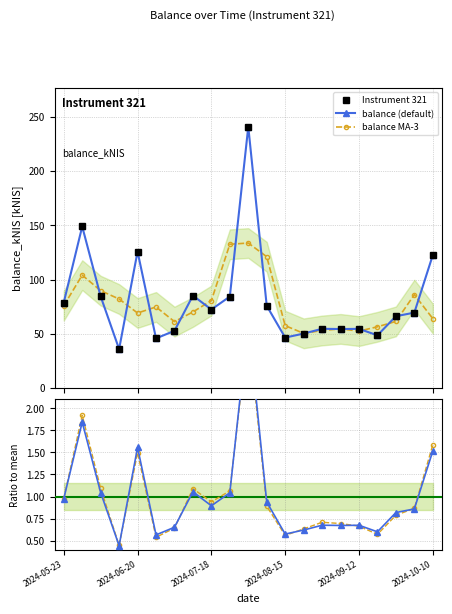

Reading left to right, list all the values displayed in this chart.

Instrument 321: 78.8	148.9	84.5	35.9	125.8	45.7	52.7	85.2	72.3	84.3	240.8	75.8	46.5	50.2	54.6	54.4	54.5	48.6	66.2	69.5	122.5
balance (default): 78.8	148.9	84.5	35.9	125.8	45.7	52.7	85.2	72.3	84.3	240.8	75.8	46.5	50.2	54.6	54.4	54.5	48.6	66.2	69.5	122.5
balance MA-3: 75.9	104.0	89.7	82.0	69.1	74.7	61.2	70.1	80.6	132.5	133.6	121.0	57.5	50.4	53.0	54.5	52.5	56.4	61.4	86.1	64.0
ratio (default): 1.0	1.8	1.0	0.4	1.6	0.6	0.7	1.1	0.9	1.0	3.0	0.9	0.6	0.6	0.7	0.7	0.7	0.6	0.8	0.9	1.5
ratio MA-3: 1.0	1.9	1.1	0.4	1.5	0.5	0.6	1.1	0.9	1.1	2.9	0.9	0.6	0.6	0.7	0.7	0.7	0.6	0.8	0.9	1.6